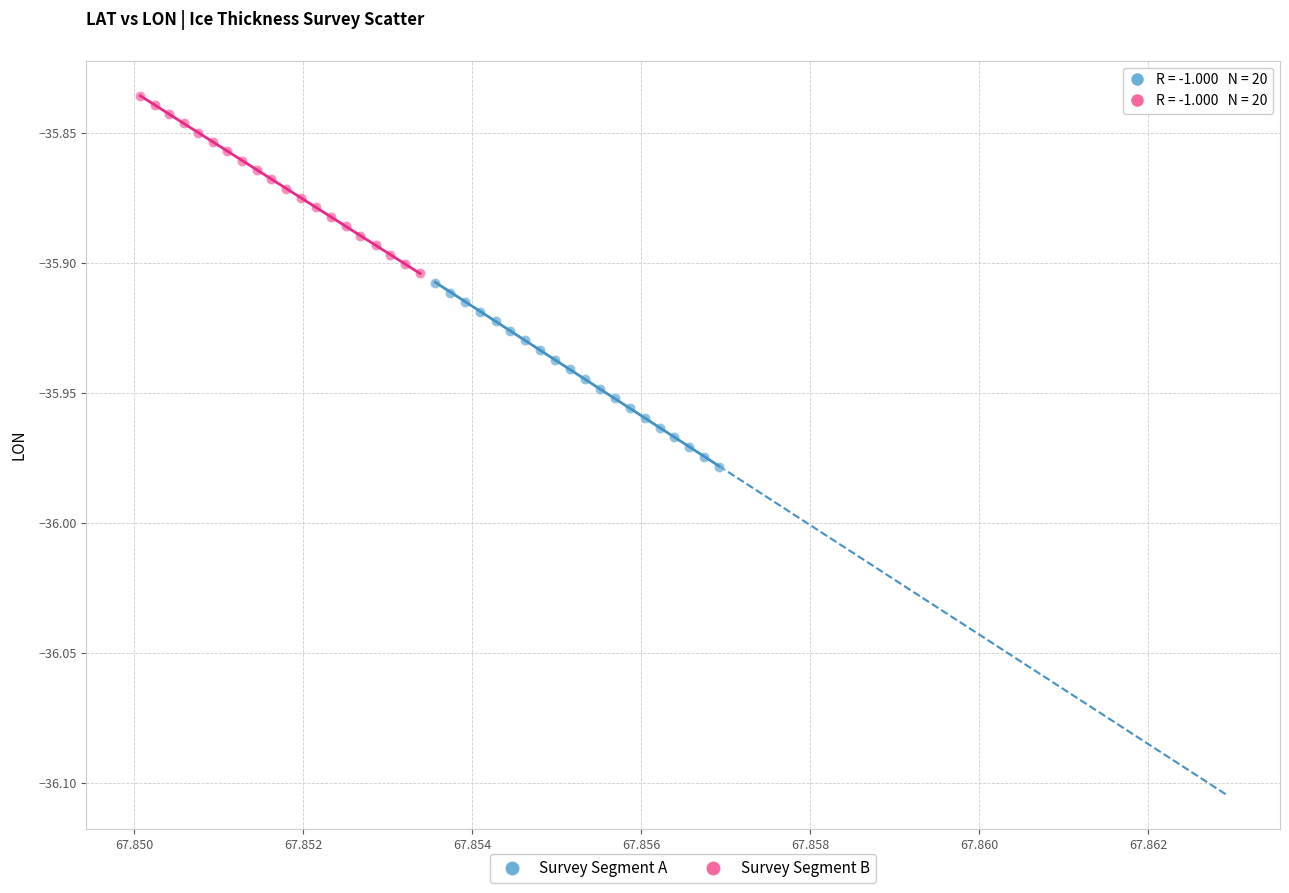

Which series has the widest spread of Y values?

Survey Segment A